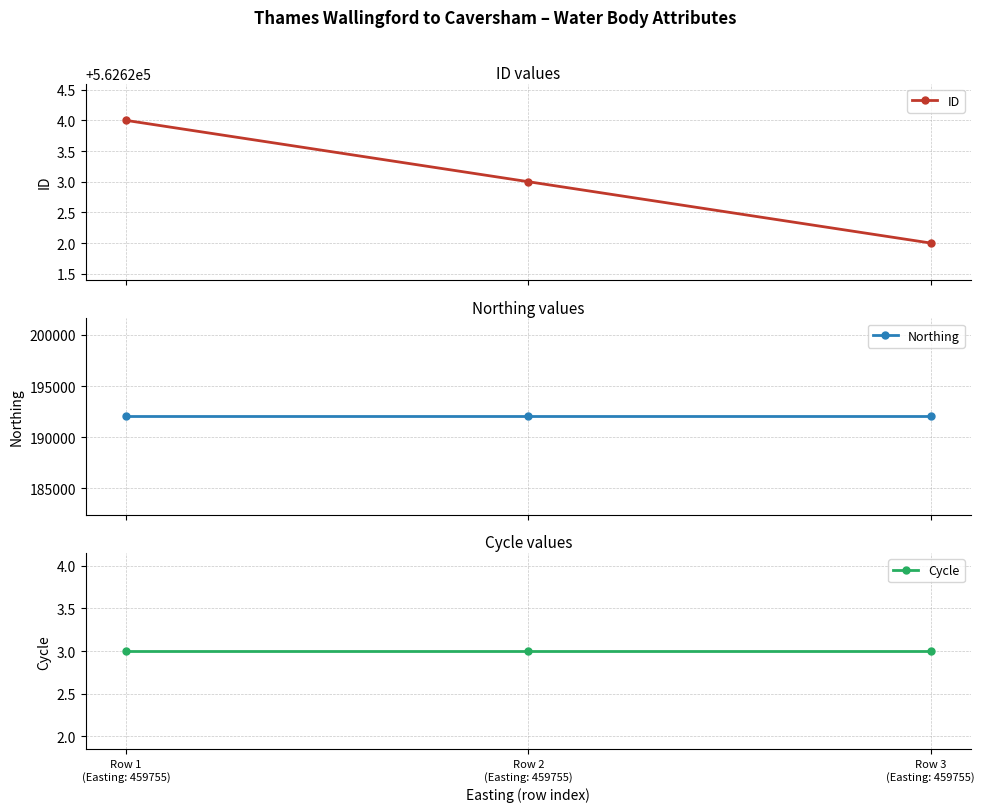

How many categories are shown in the chart?

3